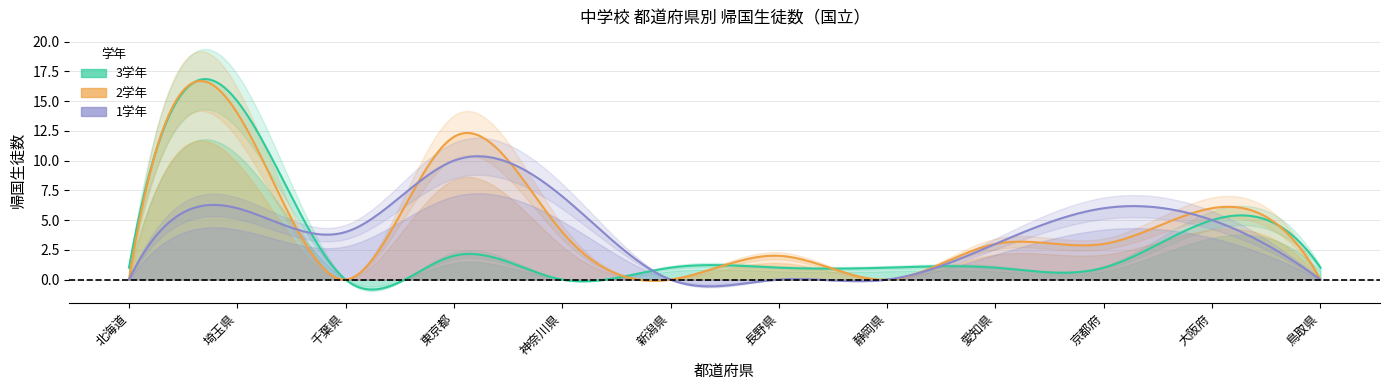

What is the label of the 3rd point from the right?

京都府